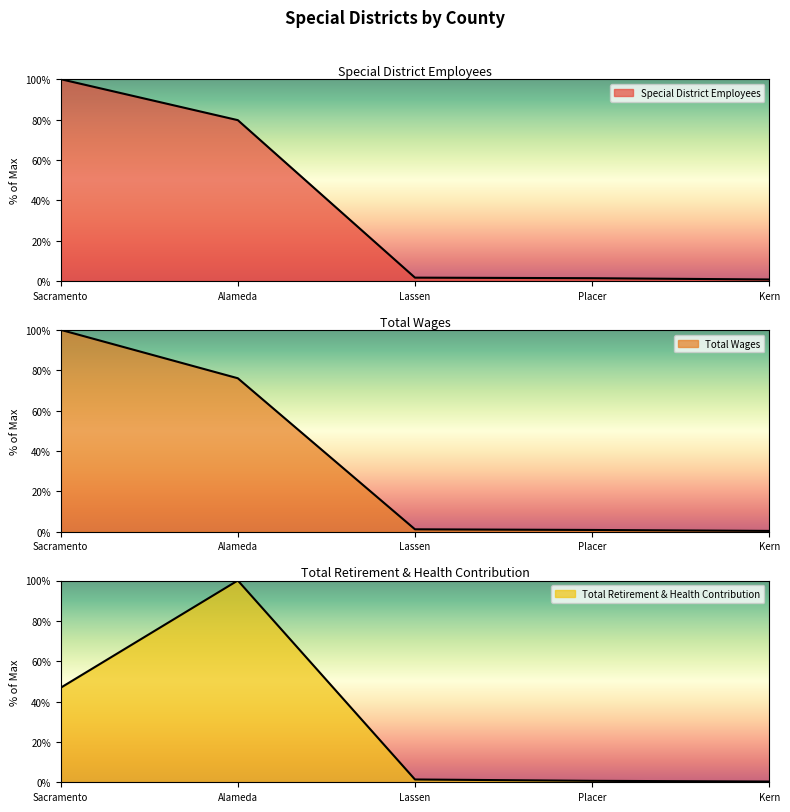

At which category does the chart reach its minimum across all series?

Kern